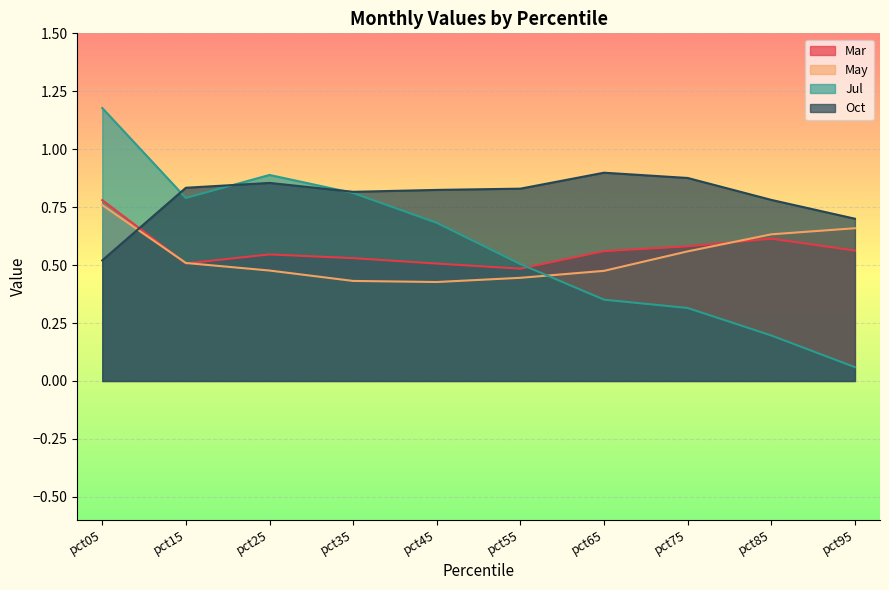

How many lines are shown in the chart?

4